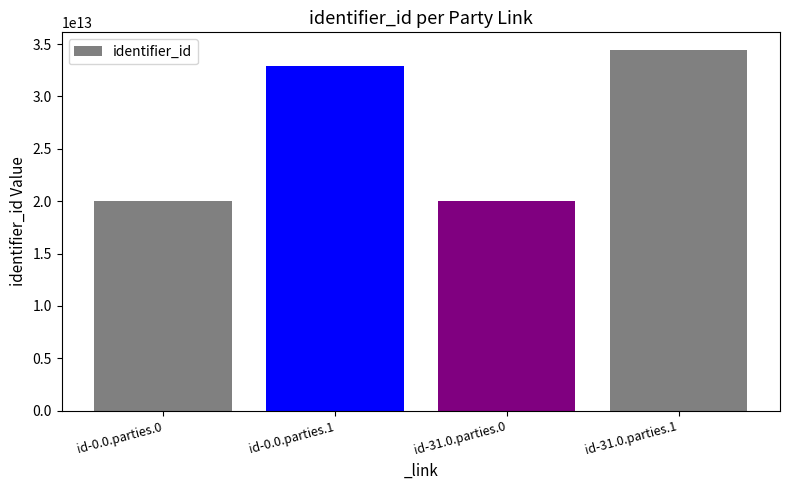

What is the difference between the second highest and second lowest values?

12925425300972